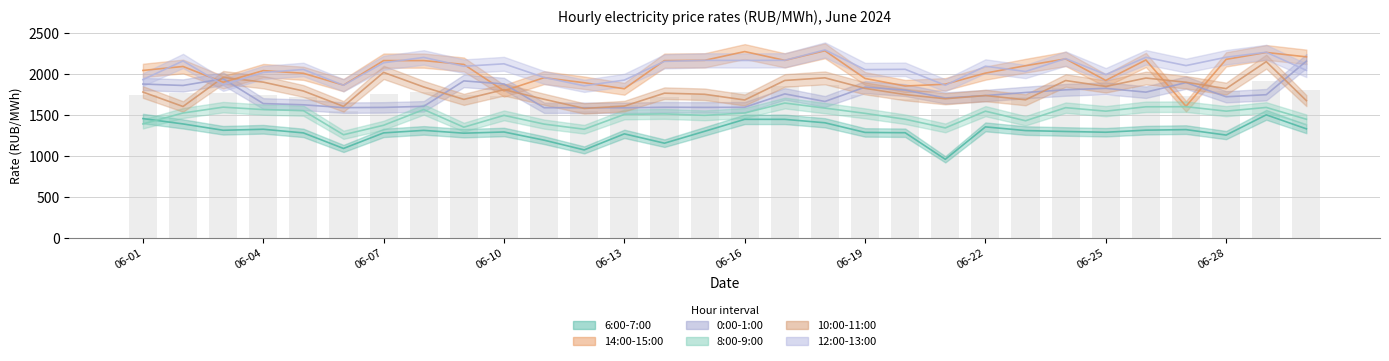

Are the bars horizontal?

No